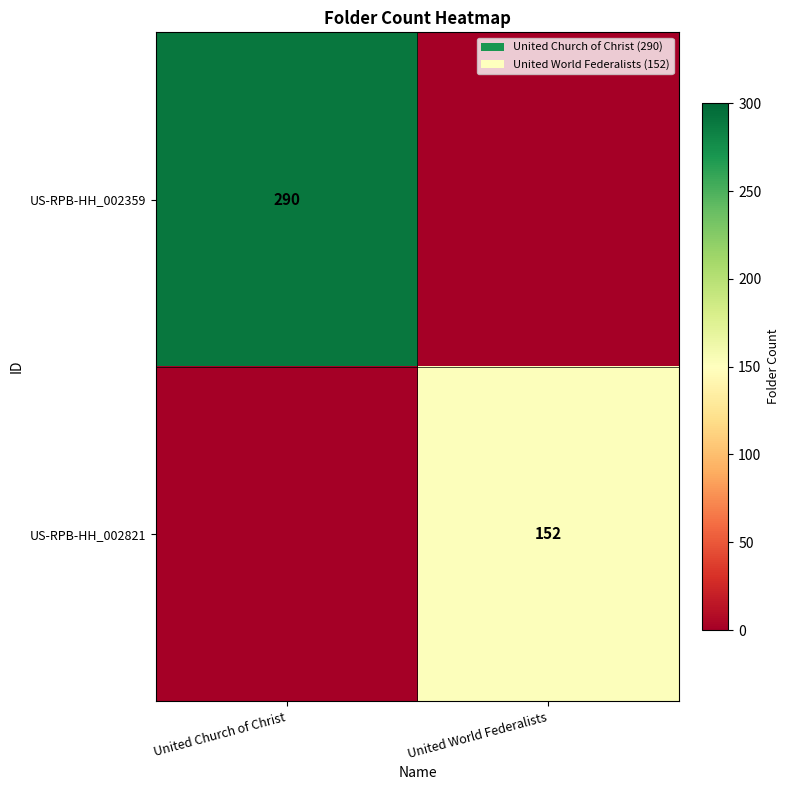

At which category does the chart reach its minimum across all series?

United World Federalists